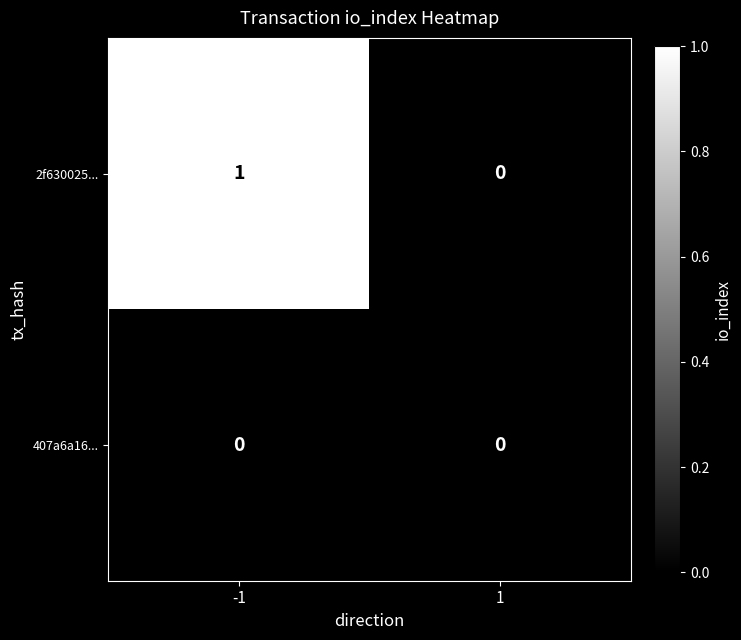

Reading left to right, what are all the values shown in this chart?

2f630025...: 1	0
407a6a16...: 0	0